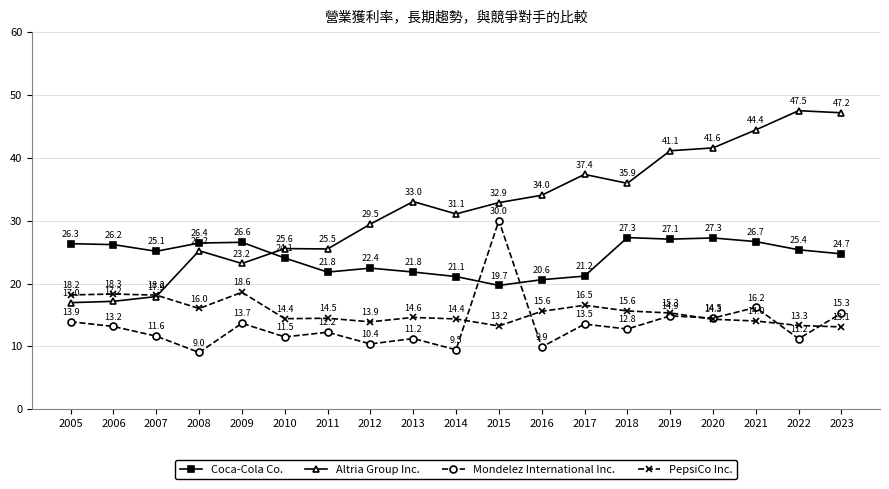

Which series ends up on top after the final intersection of Coca-Cola Co. and Altria Group Inc.?

Altria Group Inc.